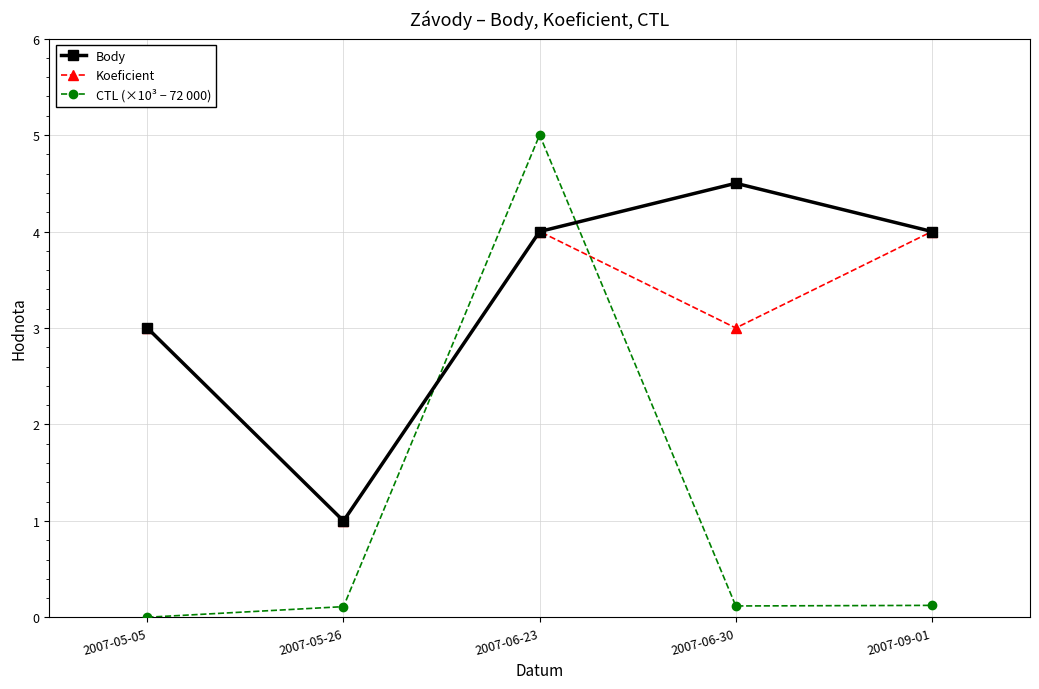

True or false: Body has more than 1 interior local peaks.

False